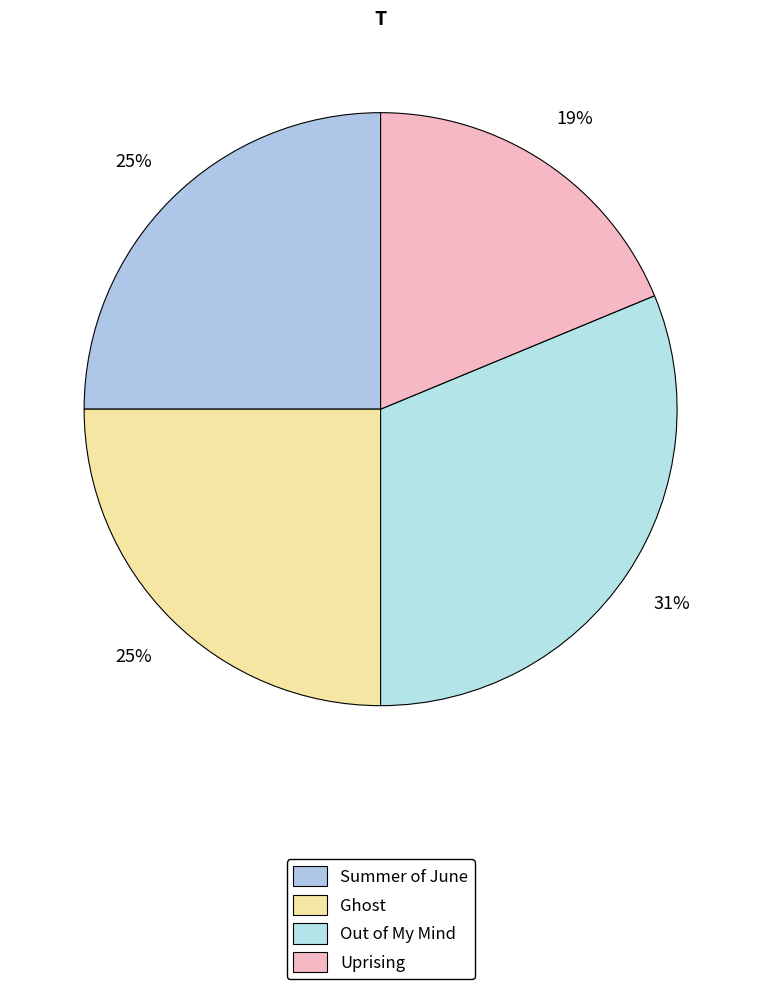

What percentage is NOT represented by Ghost?

75.0%